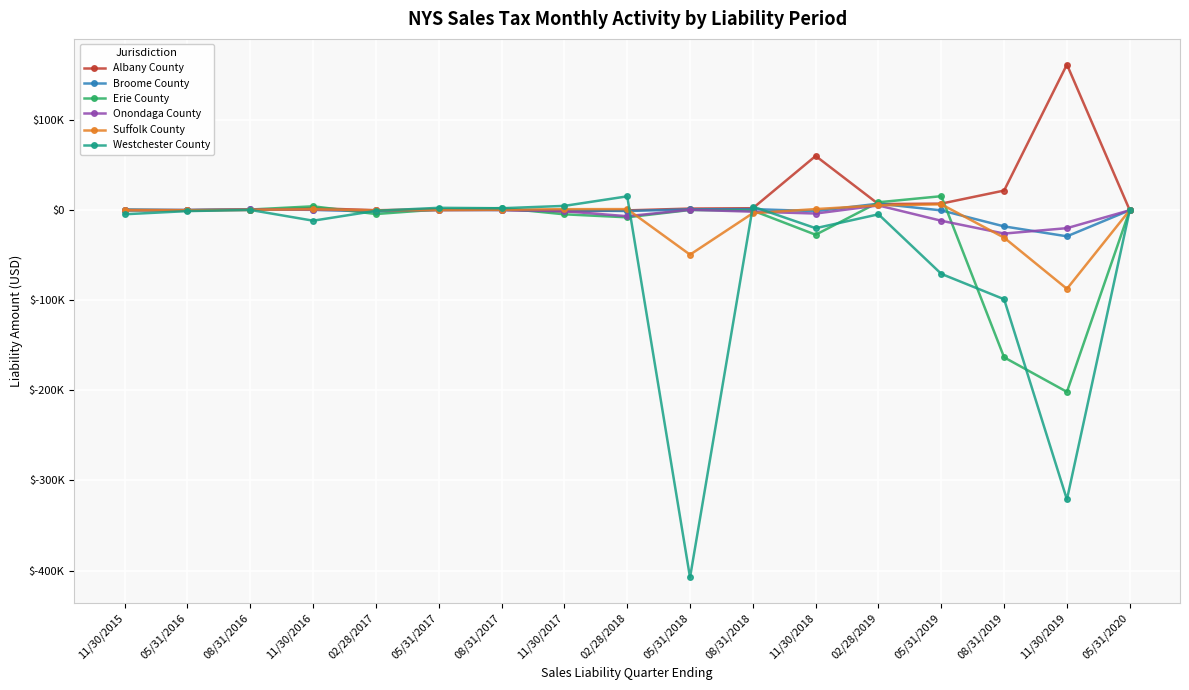

At 08/31/2018, list the series in order from largest to smallest.

Westchester County, Albany County, Broome County, Erie County, Onondaga County, Suffolk County